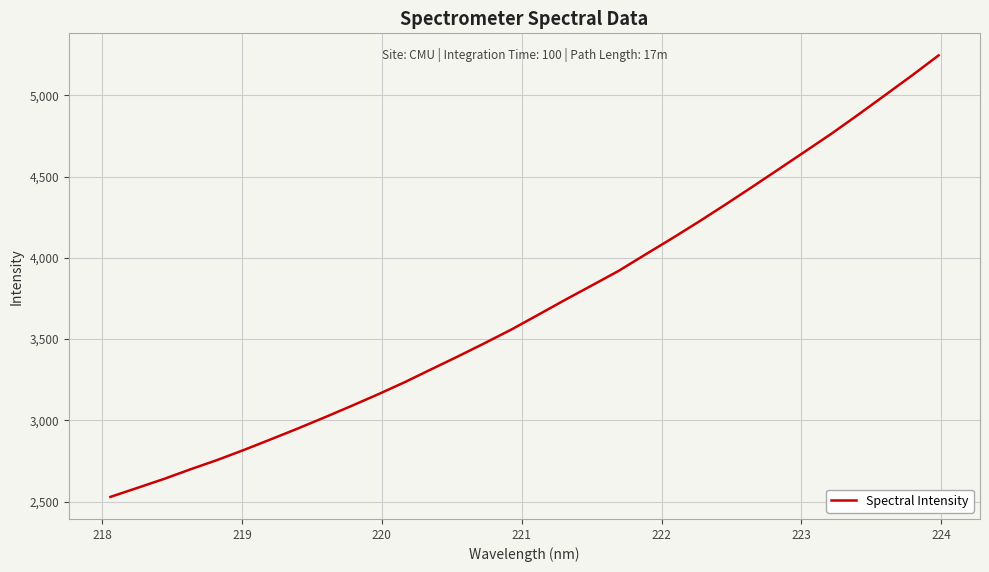

What is the greatest value displayed?

5245.2